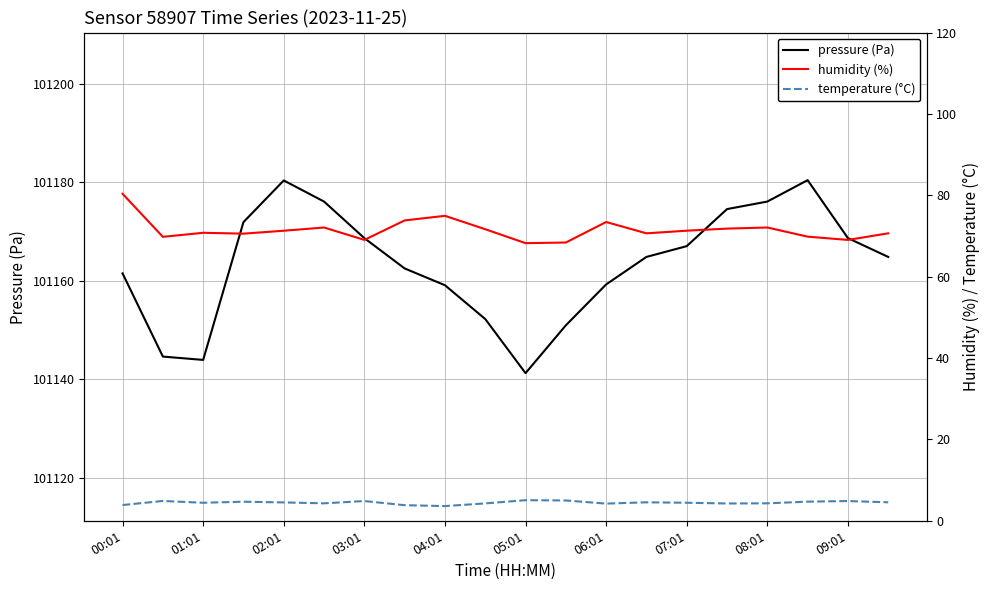

What is the spread (max minus min) of values at 19?

101160.3